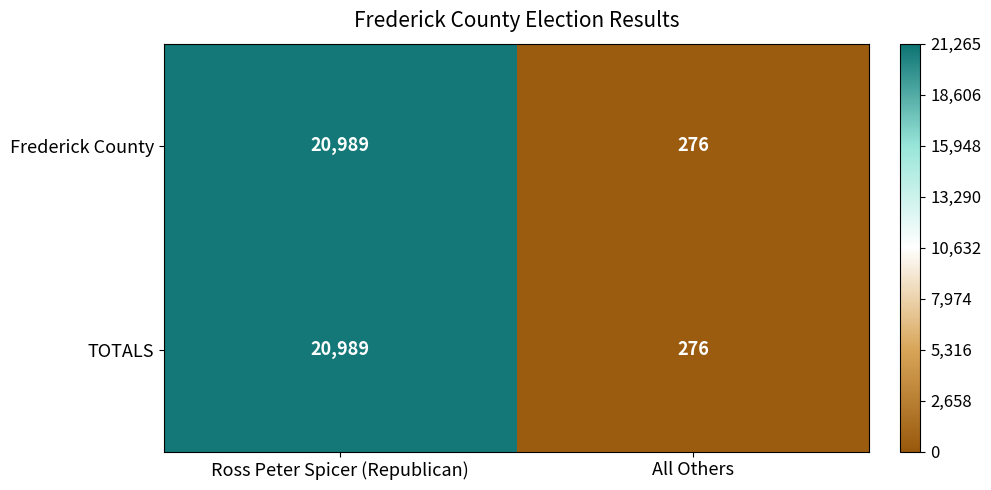

At which label is Frederick County closest to 10632?

All Others